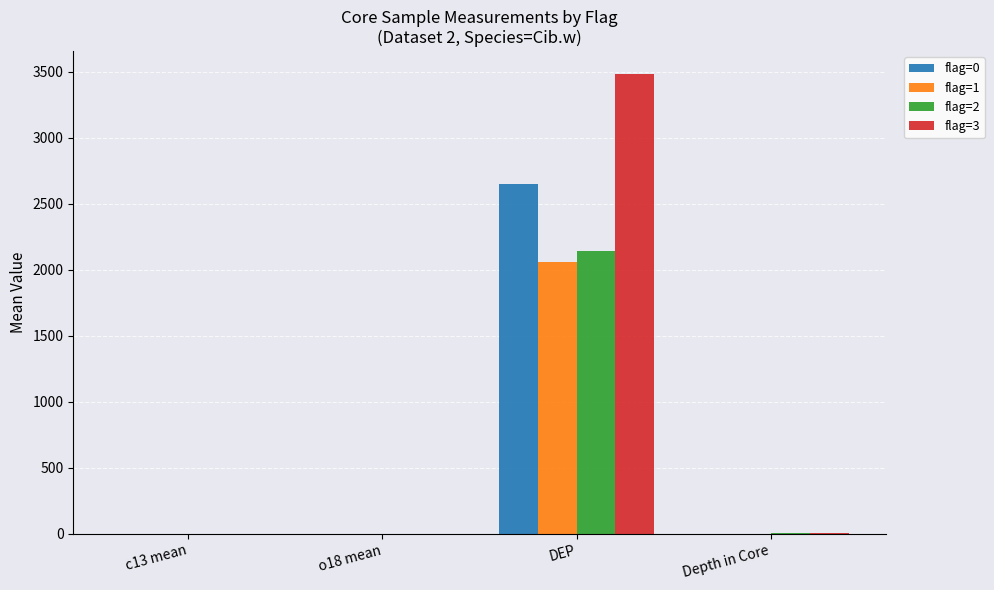

What is the sum of all flag=3 values?

3489.3